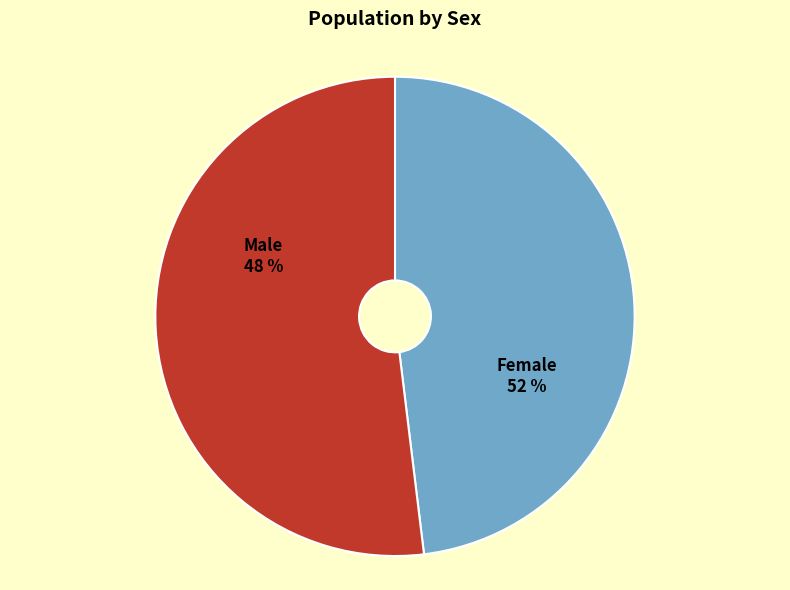

What is the majority slice?

Female